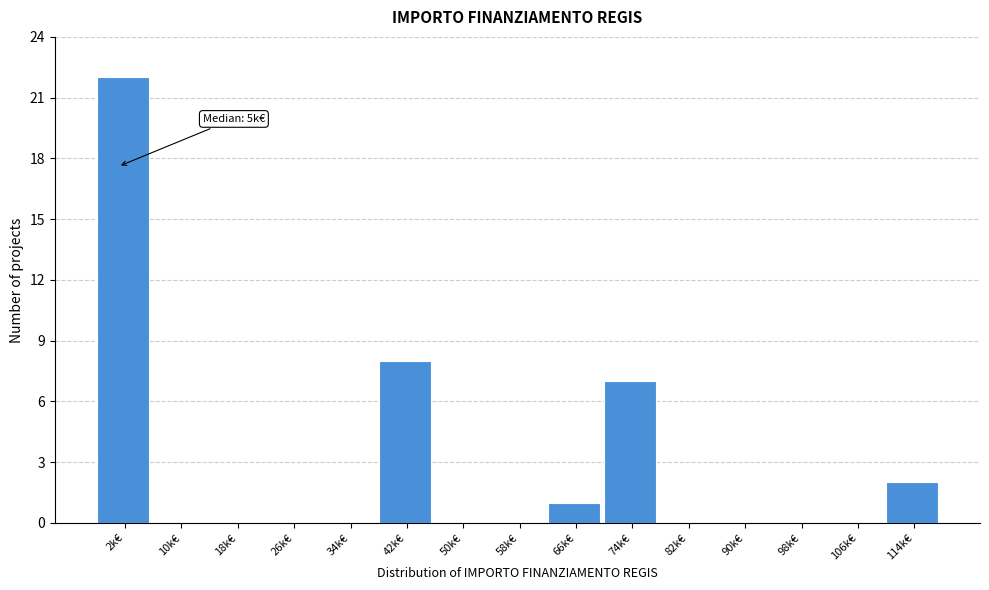

Reading right to left, what are all the values shown in this chart?

114k€=2	106k€=0	98k€=0	90k€=0	82k€=0	74k€=7	66k€=1	58k€=0	50k€=0	42k€=8	34k€=0	26k€=0	18k€=0	10k€=0	2k€=22